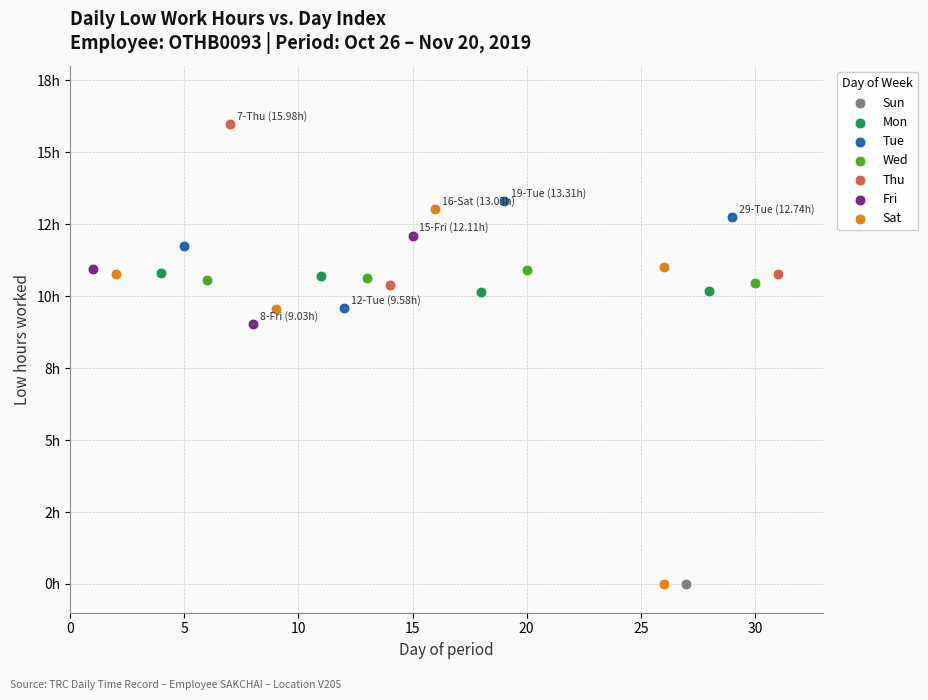

Which series reaches the maximum Y coordinate?

Thu